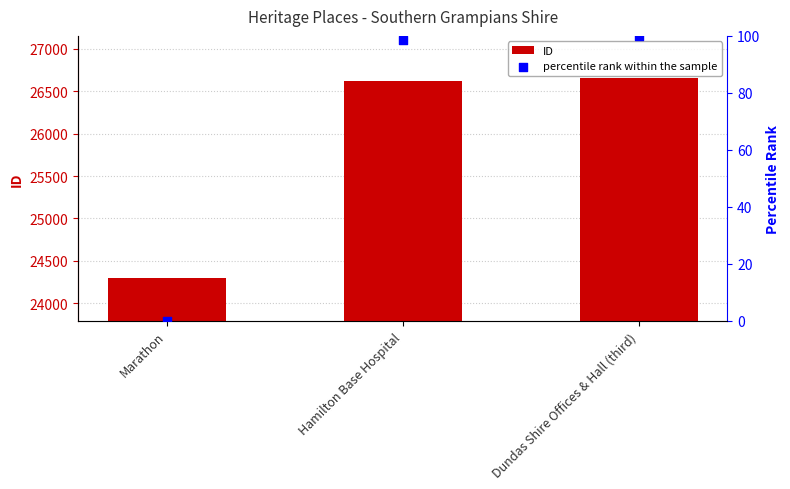

Which series has the largest total across all categories?

ID